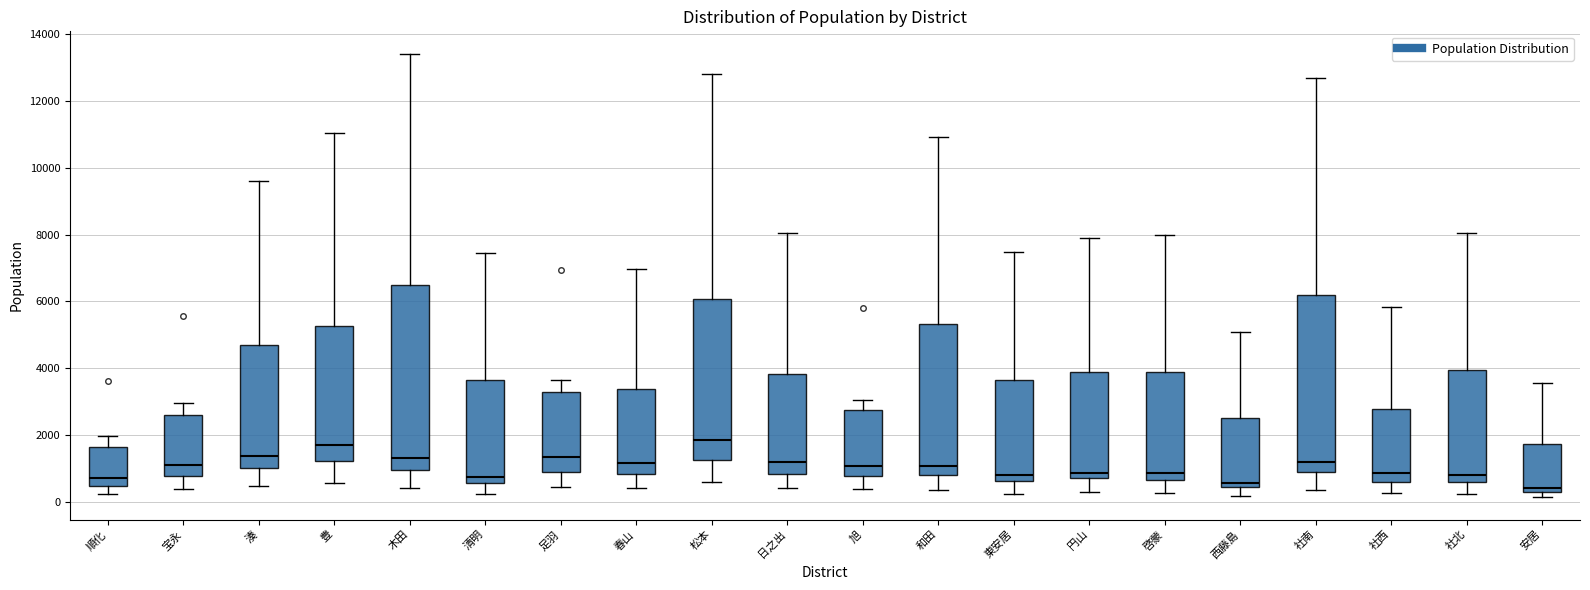

Reading left to right, transcribe this box plot: for each box, give where its median line is, the range the box spans, and where its two whiskers end, as read against the y-axis. The values are not printed on the chart, so give them approximately, as read against the axis.

順化: median 800, box 400 to 1600, whiskers 200 to 2000
宝永: median 1200, box 800 to 2600, whiskers 400 to 3000
湊: median 1400, box 1000 to 4600, whiskers 400 to 9600
豊: median 1800, box 1200 to 5200, whiskers 600 to 11000
木田: median 1400, box 1000 to 6400, whiskers 400 to 13400
清明: median 800, box 600 to 3600, whiskers 200 to 7400
足羽: median 1400, box 800 to 3200, whiskers 400 to 3600
春山: median 1200, box 800 to 3400, whiskers 400 to 7000
松本: median 1800, box 1200 to 6000, whiskers 600 to 12800
日之出: median 1200, box 800 to 3800, whiskers 400 to 8000
旭: median 1000, box 800 to 2800, whiskers 400 to 3000
和田: median 1000, box 800 to 5400, whiskers 400 to 11000
東安居: median 800, box 600 to 3600, whiskers 200 to 7400
円山: median 800 (just above the box's lower edge), box 800 to 3800, whiskers 200 to 8000
啓蒙: median 800, box 600 to 3800, whiskers 200 to 8000
西藤島: median 600, box 400 to 2600, whiskers 200 to 5000
社南: median 1200, box 1000 to 6200, whiskers 400 to 12600
社西: median 800, box 600 to 2800, whiskers 200 to 5800
社北: median 800, box 600 to 4000, whiskers 200 to 8000
安居: median 400 (just above the box's lower edge), box 400 to 1800, whiskers 200 to 3600